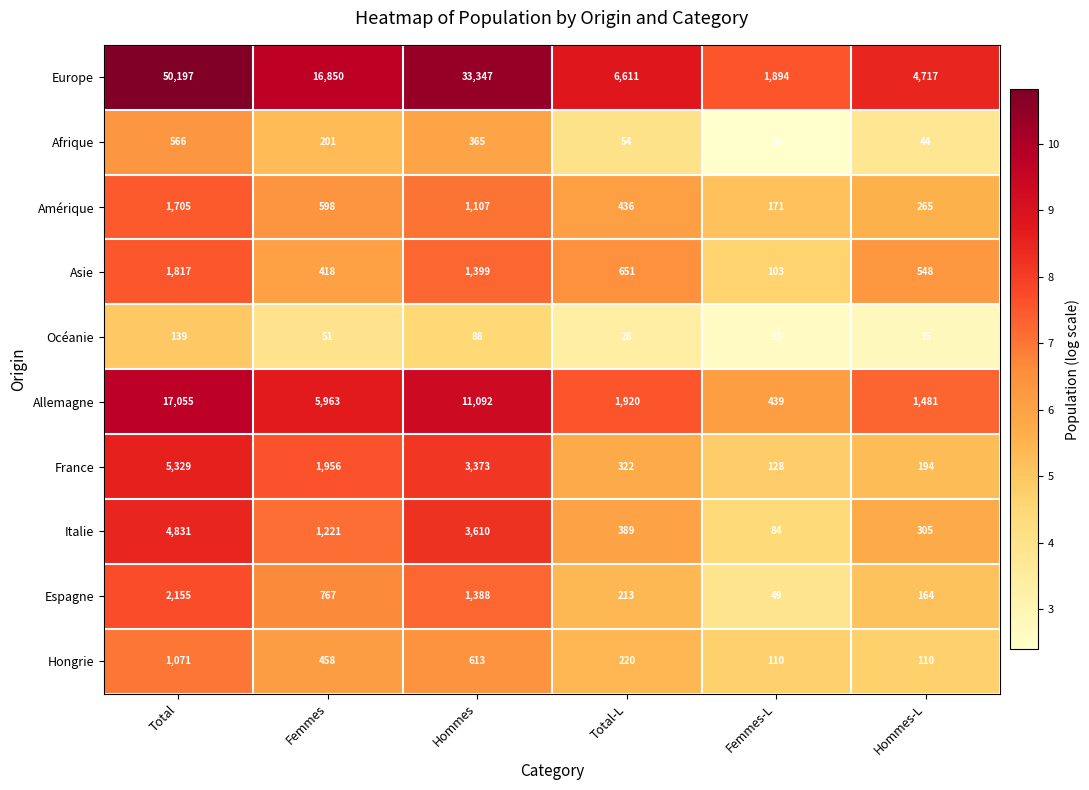

Is it true that Amérique equals 1705 at Total?

True